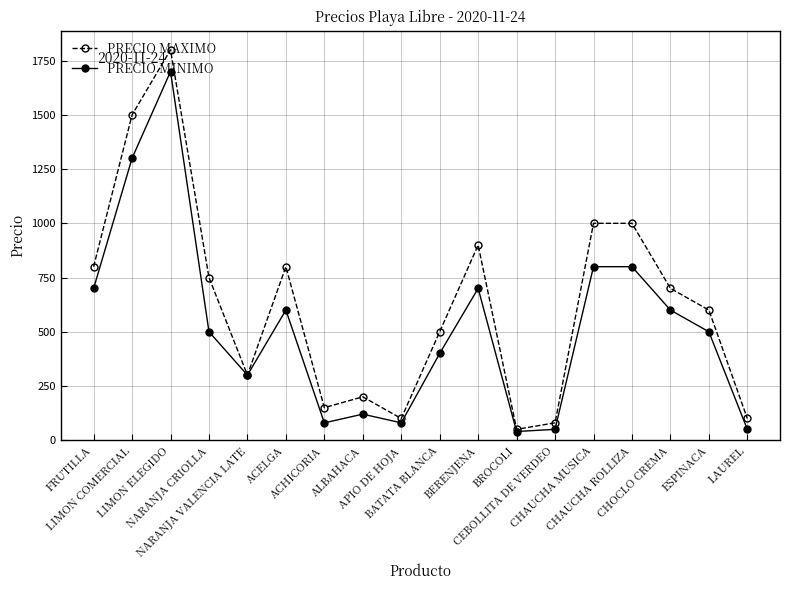

Does the chart have visible grid lines?

Yes